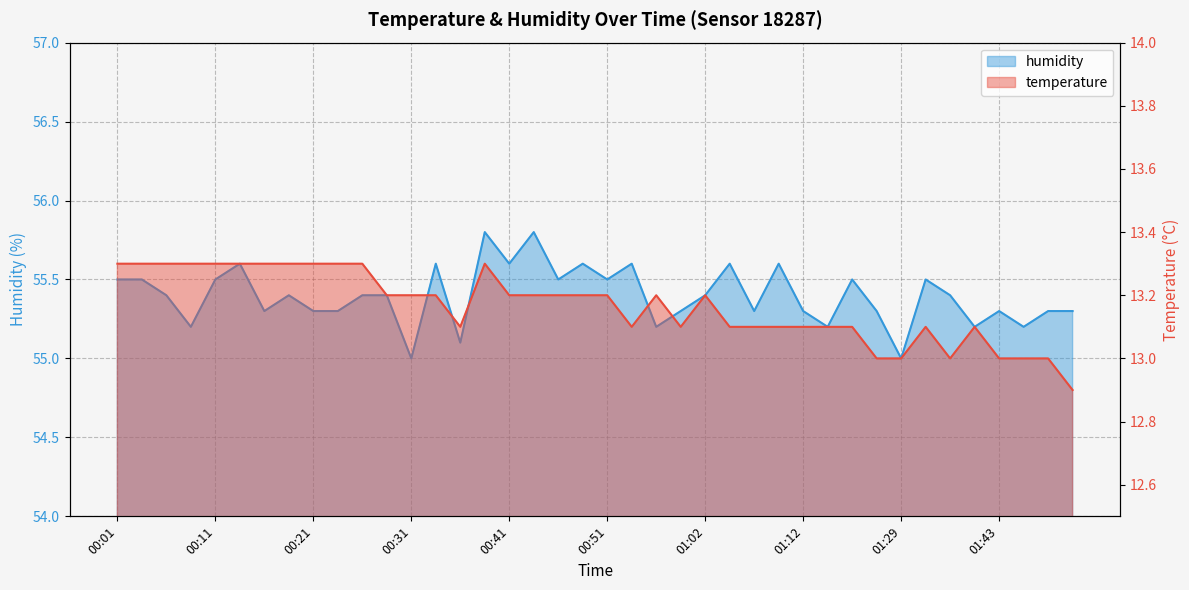

Reading left to right, extract all data points from this chart.

temperature: 00:01=13.3	00:04=13.3	00:06=13.3	00:09=13.3	00:11=13.3	00:14=13.3	00:16=13.3	00:19=13.3	00:21=13.3	00:23=13.3	00:26=13.3	00:29=13.2	00:31=13.2	00:34=13.2	00:36=13.1	00:39=13.3	00:41=13.2	00:44=13.2	00:46=13.2	00:49=13.2	00:51=13.2	00:54=13.1	00:57=13.2	00:59=13.1	01:02=13.2	01:04=13.1	01:07=13.1	01:10=13.1	01:12=13.1	01:15=13.1	01:17=13.1	01:26=13.0	01:29=13.0	01:35=13.1	01:38=13.0	01:40=13.1	01:43=13.0	01:45=13.0	01:48=13.0	01:50=12.9
humidity: 00:01=55.5	00:04=55.5	00:06=55.4	00:09=55.2	00:11=55.5	00:14=55.6	00:16=55.3	00:19=55.4	00:21=55.3	00:23=55.3	00:26=55.4	00:29=55.4	00:31=55.0	00:34=55.6	00:36=55.1	00:39=55.8	00:41=55.6	00:44=55.8	00:46=55.5	00:49=55.6	00:51=55.5	00:54=55.6	00:57=55.2	00:59=55.3	01:02=55.4	01:04=55.6	01:07=55.3	01:10=55.6	01:12=55.3	01:15=55.2	01:17=55.5	01:26=55.3	01:29=55.0	01:35=55.5	01:38=55.4	01:40=55.2	01:43=55.3	01:45=55.2	01:48=55.3	01:50=55.3